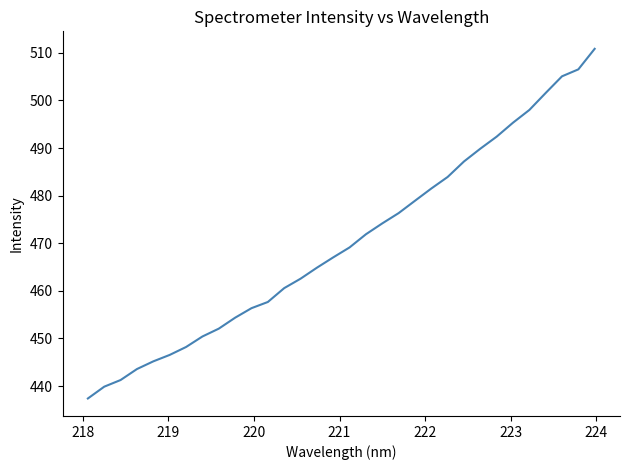

What is the difference between the maximum and minimum values?

73.4